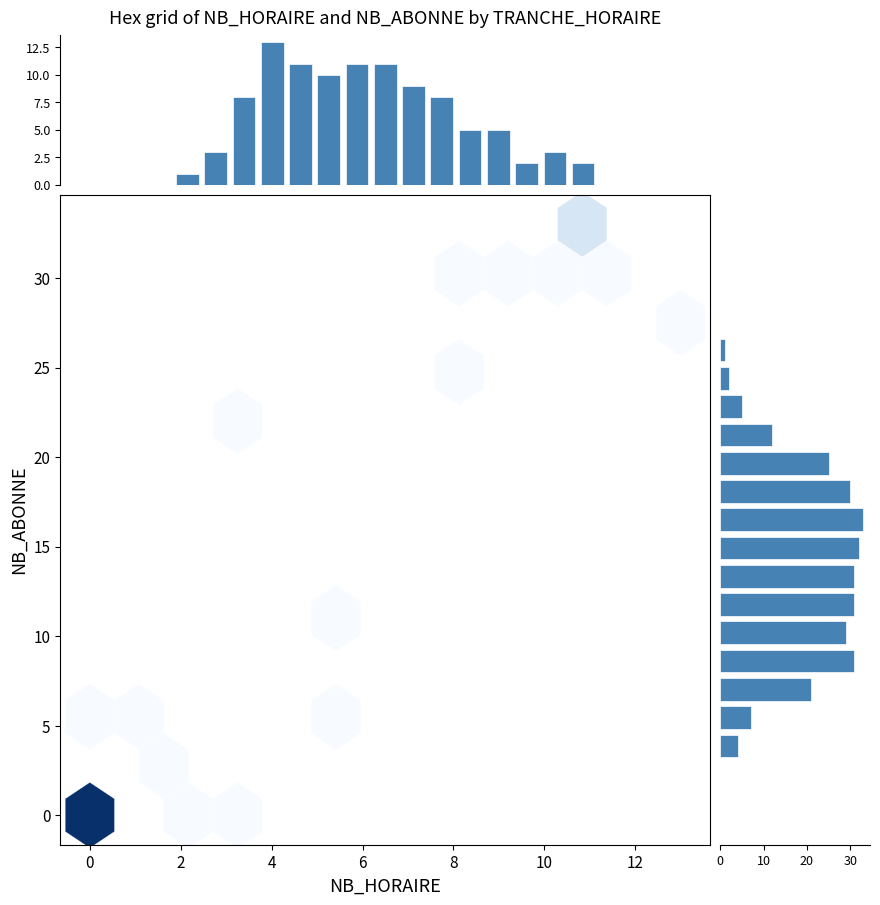

Reading left to right, what are all the values shown in this chart?

NB_HORAIRE: 0	0	0	0	1	3	8	13	11	10	11	11	9	8	5	5	2	3	2	0	0	0	0
NB_ABONNE: 0	0	0	4	7	21	31	29	31	31	32	33	30	25	12	5	2	1	0	0	0	0	0